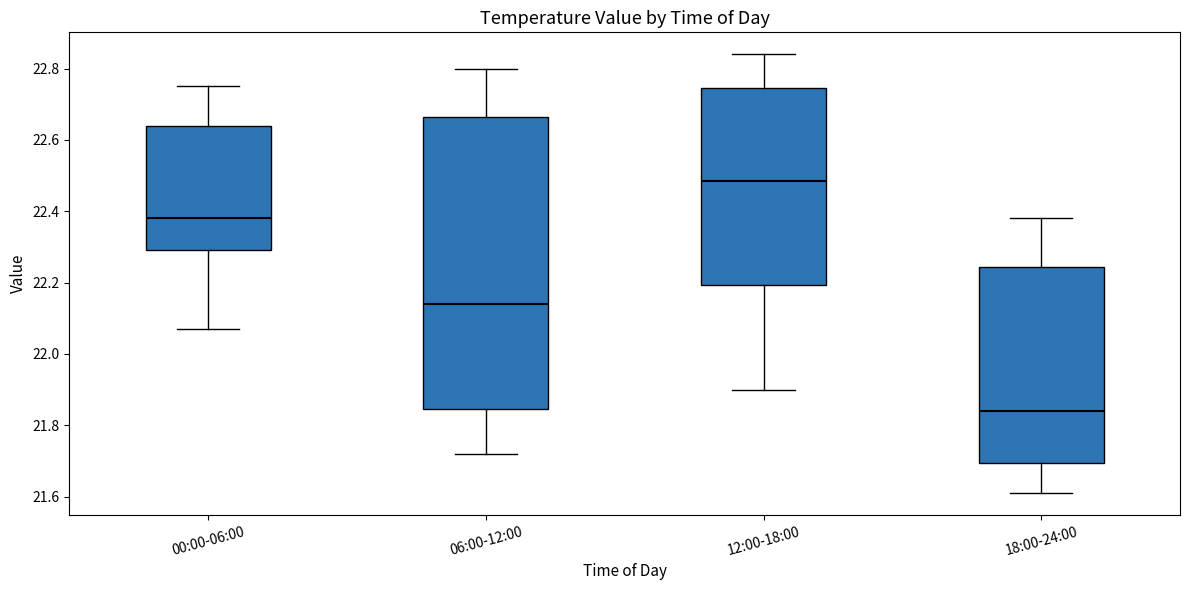

Comparing the boxes themselves (not the whiskers), which one is the tallest?

06:00-12:00